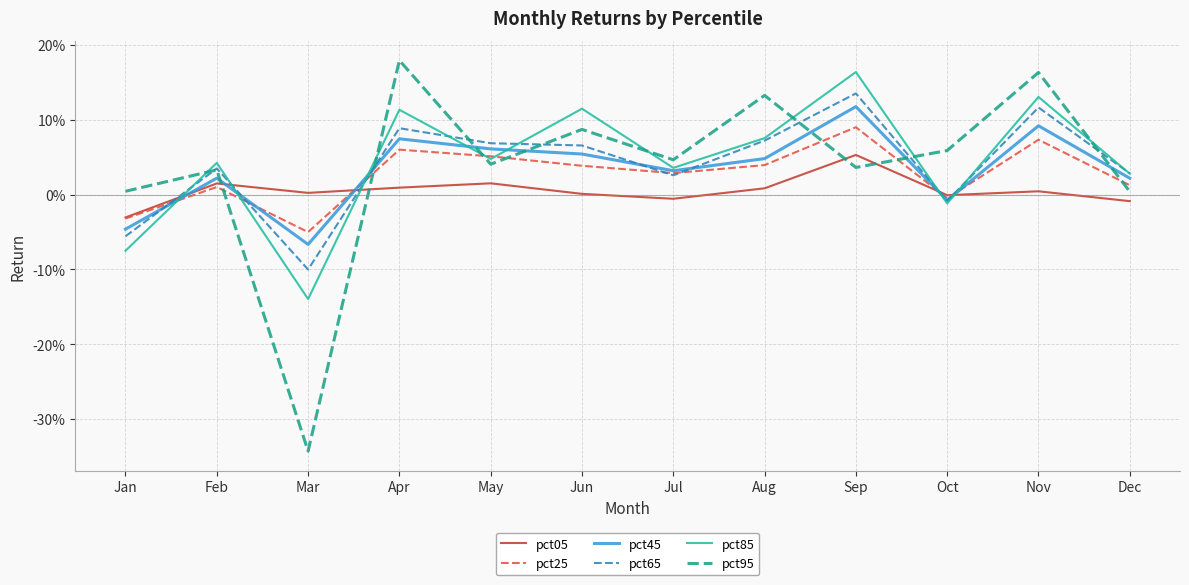

Reading left to right, extract all data points from this chart.

pct05: -0.0	0.0	0.0	0.0	0.0	0.0	-0.0	0.0	0.1	-0.0	0.0	-0.0
pct25: -0.0	0.0	-0.1	0.1	0.1	0.0	0.0	0.0	0.1	-0.0	0.1	0.0
pct45: -0.0	0.0	-0.1	0.1	0.1	0.1	0.0	0.0	0.1	-0.0	0.1	0.0
pct65: -0.1	0.0	-0.1	0.1	0.1	0.1	0.0	0.1	0.1	-0.0	0.1	0.0
pct85: -0.1	0.0	-0.1	0.1	0.0	0.1	0.0	0.1	0.2	-0.0	0.1	0.0
pct95: 0.0	0.0	-0.3	0.2	0.0	0.1	0.0	0.1	0.0	0.1	0.2	0.0